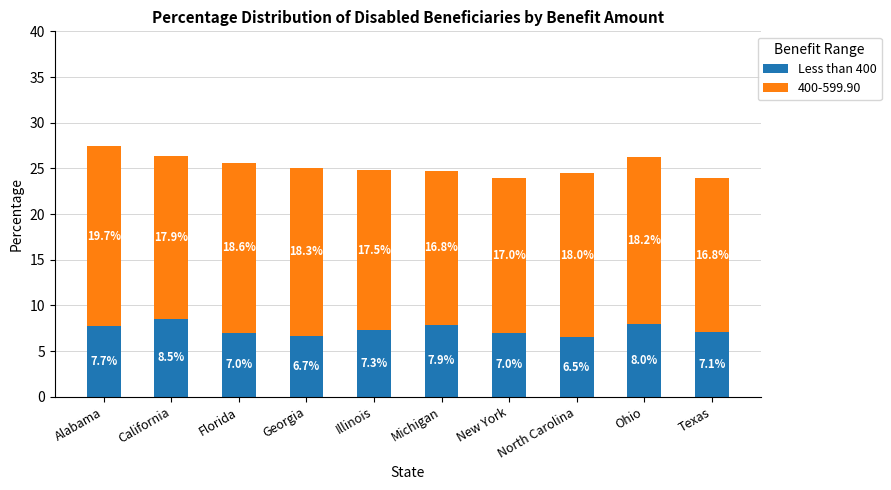

The Less than 400 series shows 14.3 at Ohio. True or false?

False